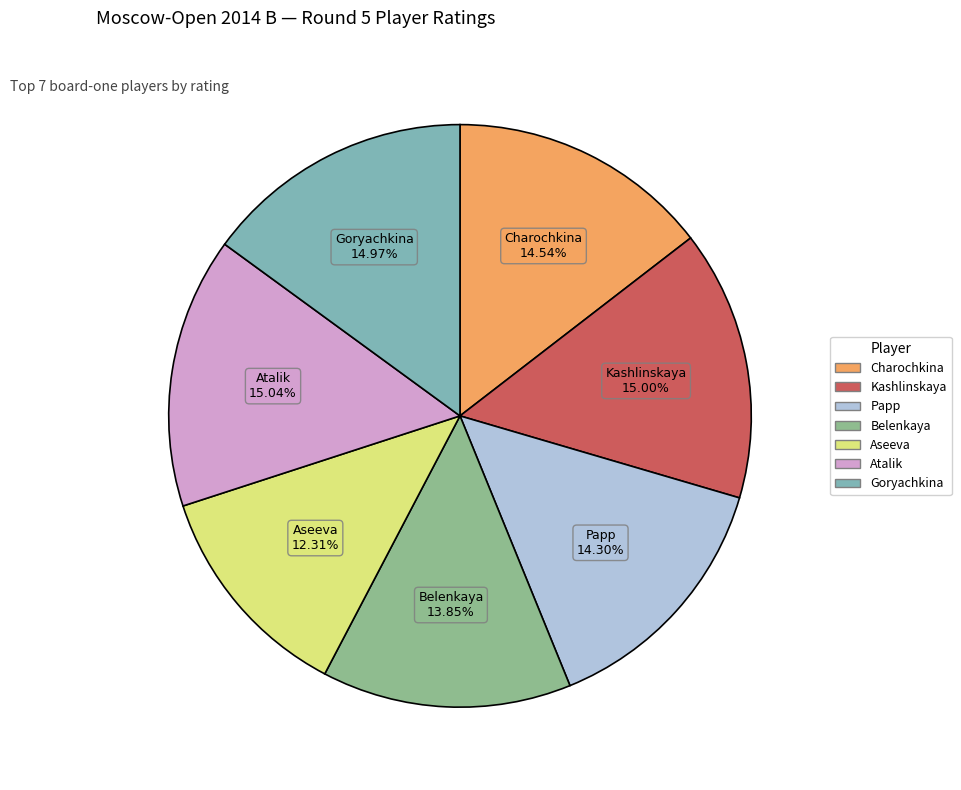

Is there a majority slice in this chart?

No